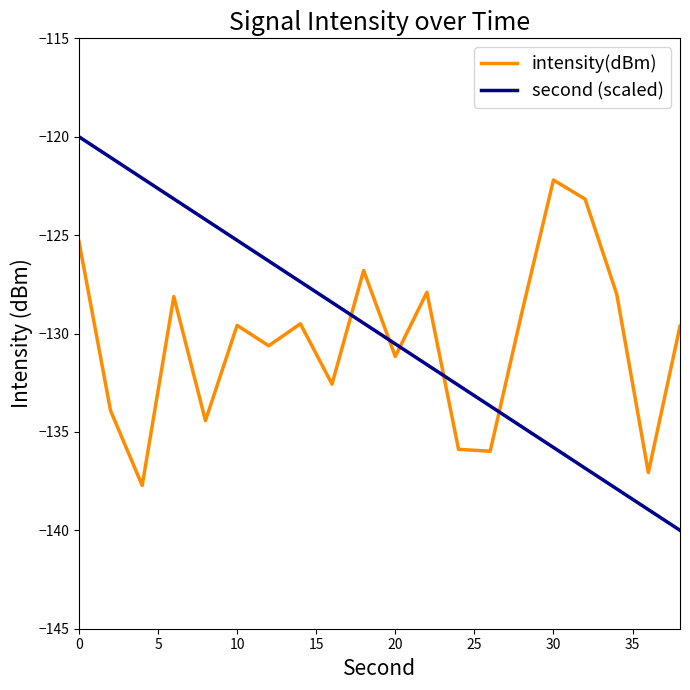

What is the greatest value displayed?

-120.0